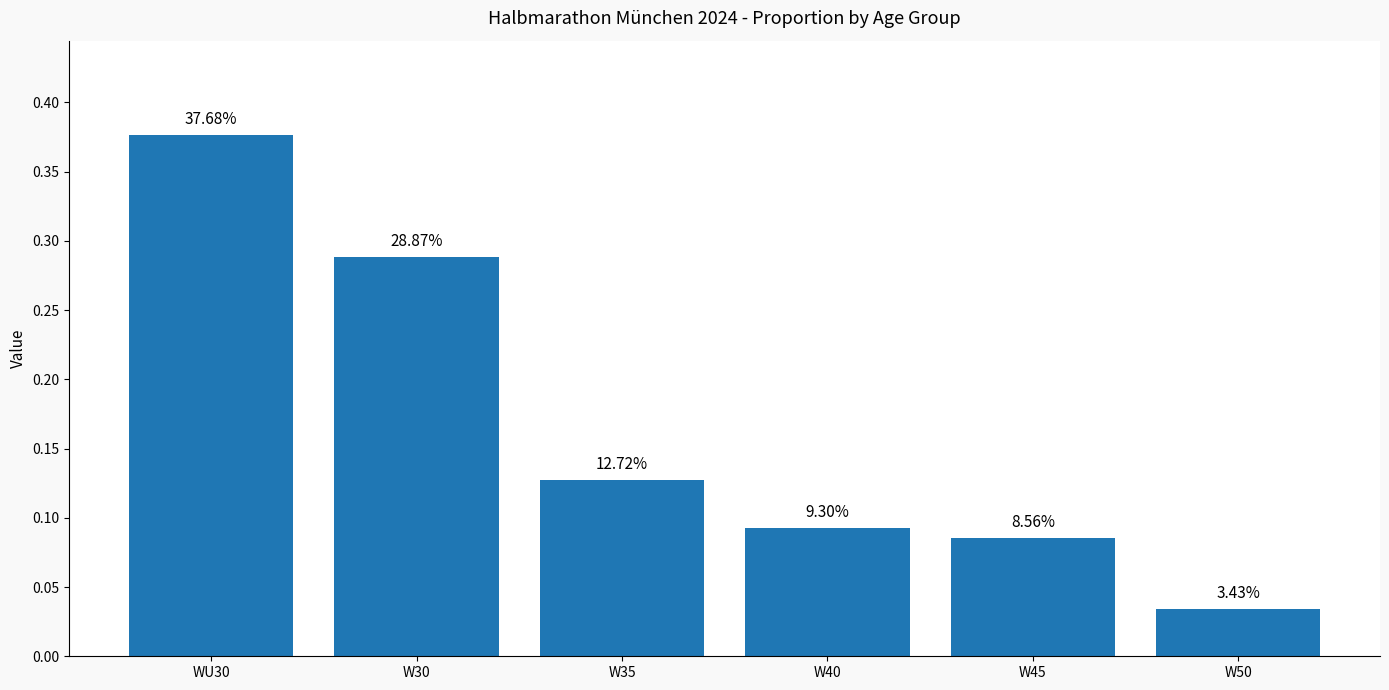

What is the greatest value displayed?

0.4